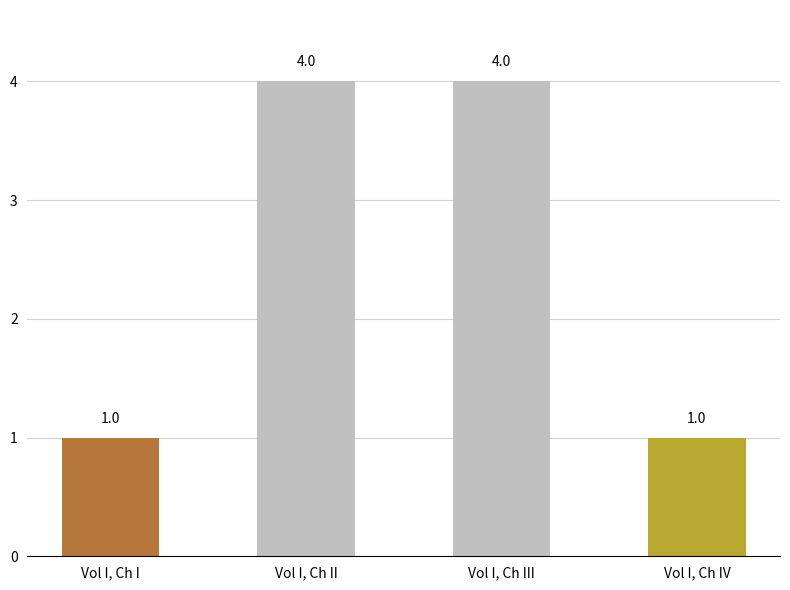

What is the change in value from Vol I, Ch III to Vol I, Ch IV?

-3